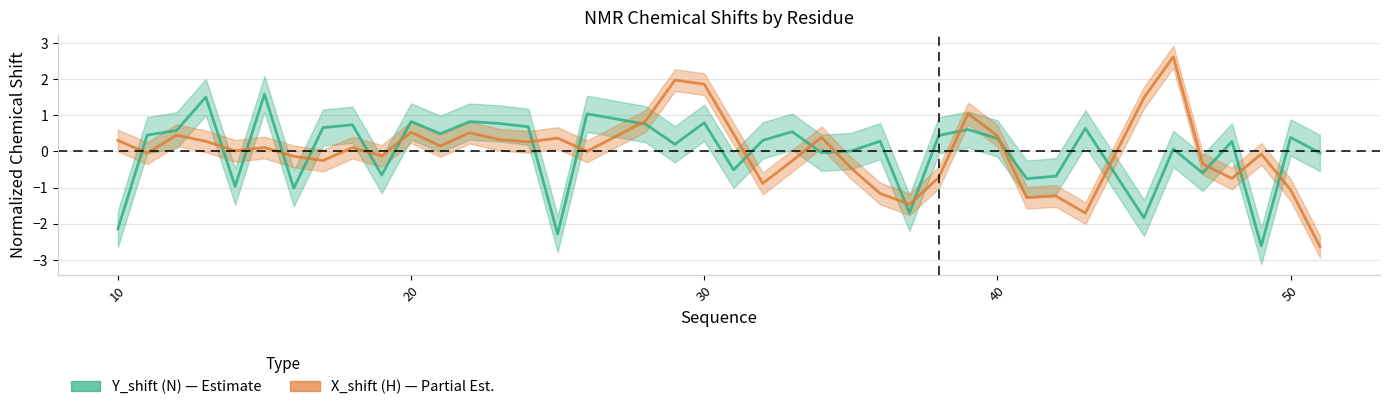

In X_shift (H), how many points are lower than both neighbors (excluding endpoints)?

12